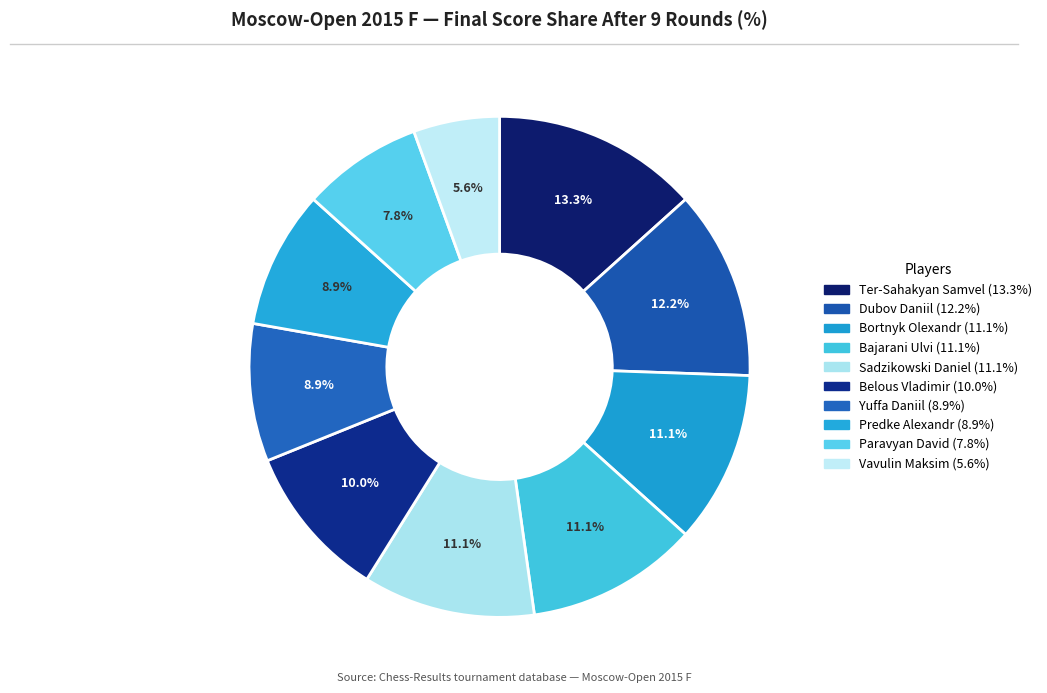

To the nearest percent, what is the difference between the largest and smallest slice percentages?

8%